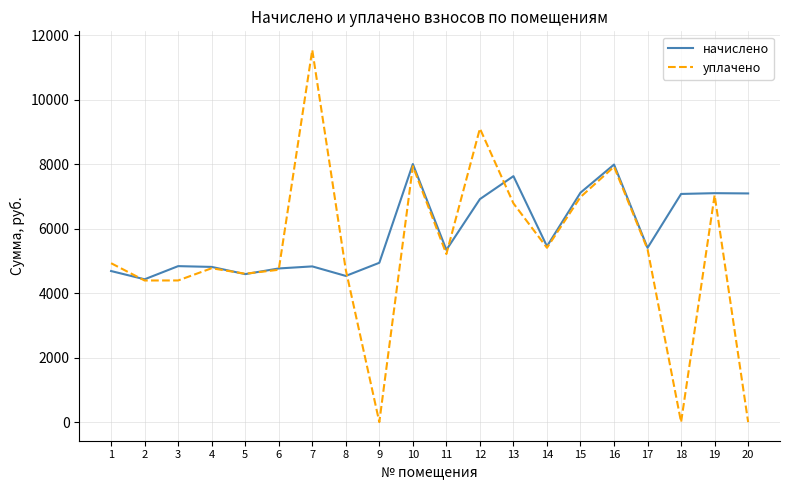

What is the spread (max minus min) of values at 4?

40.9